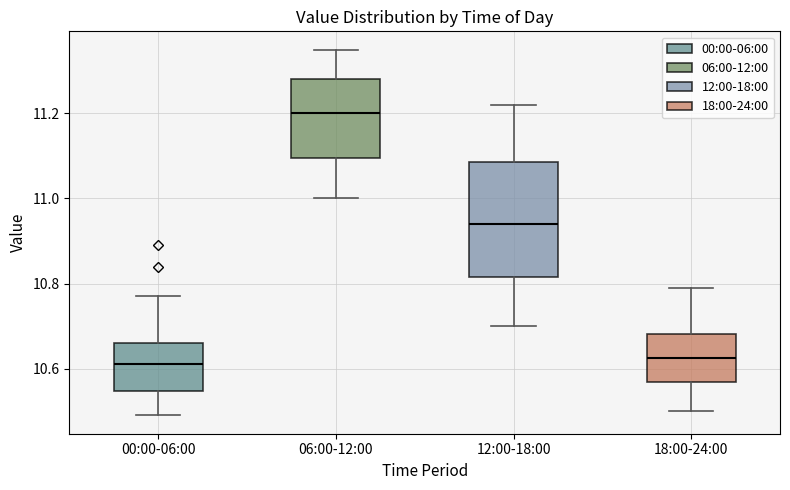

Comparing the boxes themselves (not the whiskers), which one is the tallest?

12:00-18:00